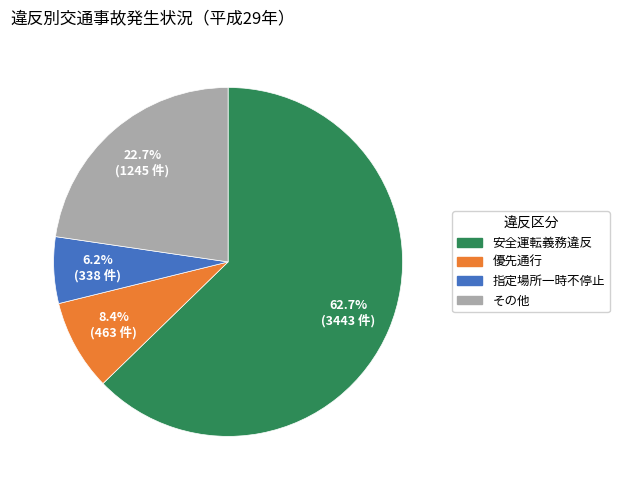

Is there any slice that represents more than half of the pie?

Yes